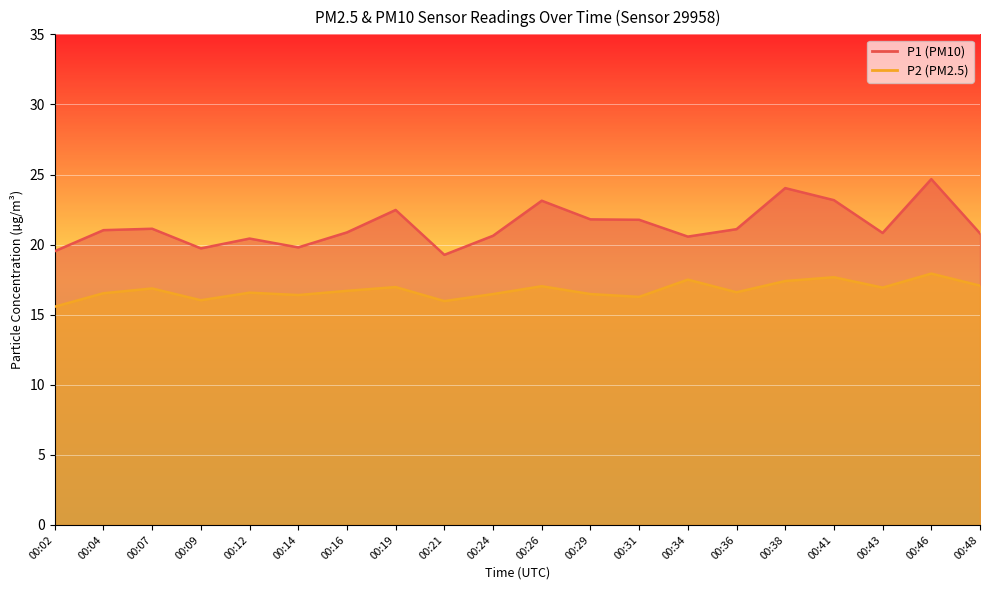

At which category does P2 reach its first local peak?

00:07